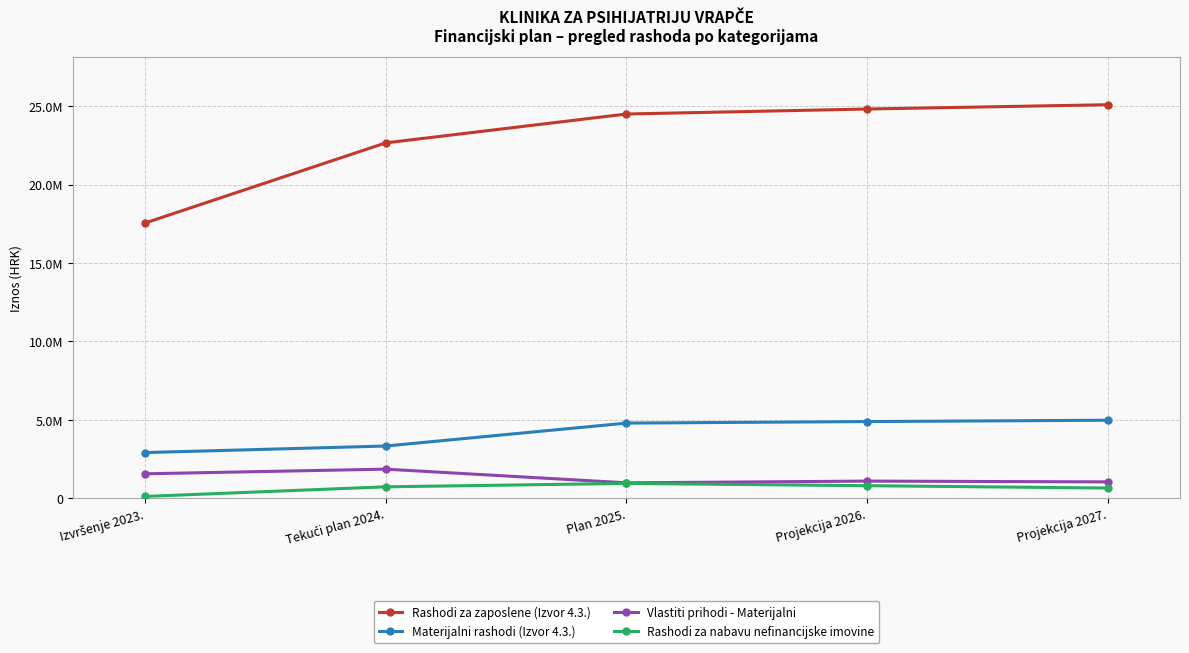

Reading left to right, extract all data points from this chart.

Rashodi za zaposlene (Izvor 4.3.): 17547264.9	22655700.0	24496600.0	24815000.0	25090000.0
Materijalni rashodi (Izvor 4.3.): 2910234.2	3328000.0	4790000.0	4887900.0	4972900.0
Vlastiti prihodi - Materijalni: 1557383.7	1854000.0	982000.0	1092000.0	1042000.0
Rashodi za nabavu nefinancijske imovine: 114312.5	727200.0	945200.0	799100.0	649100.0